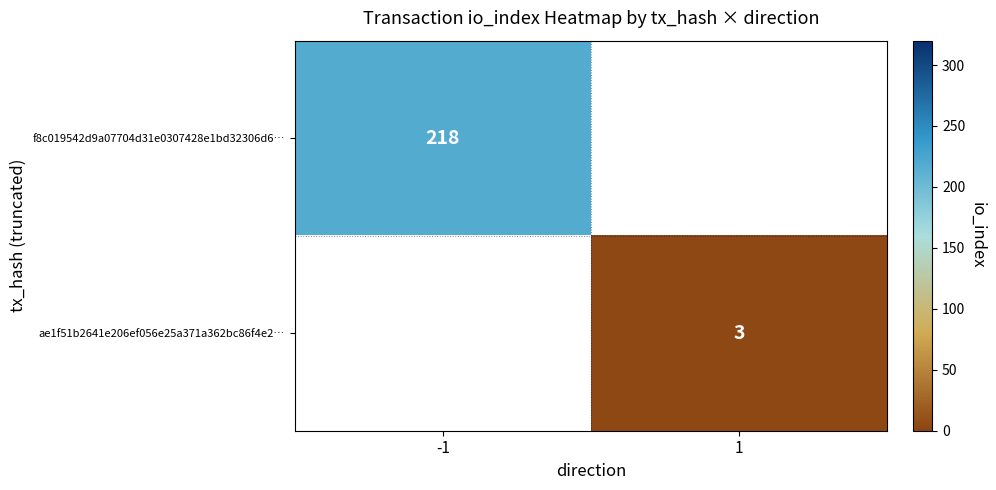

At how many categories does at least one series exceed 54?

1